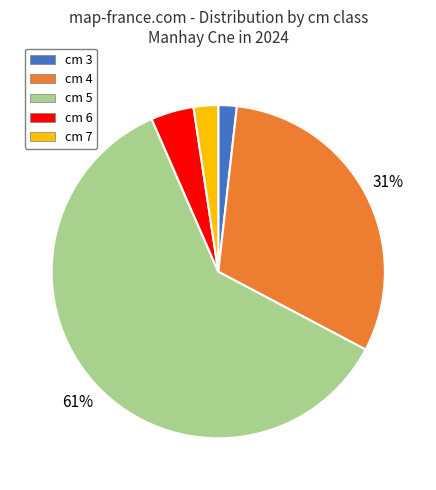

To the nearest percent, what is the difference between the largest and smallest slice percentages?

59%